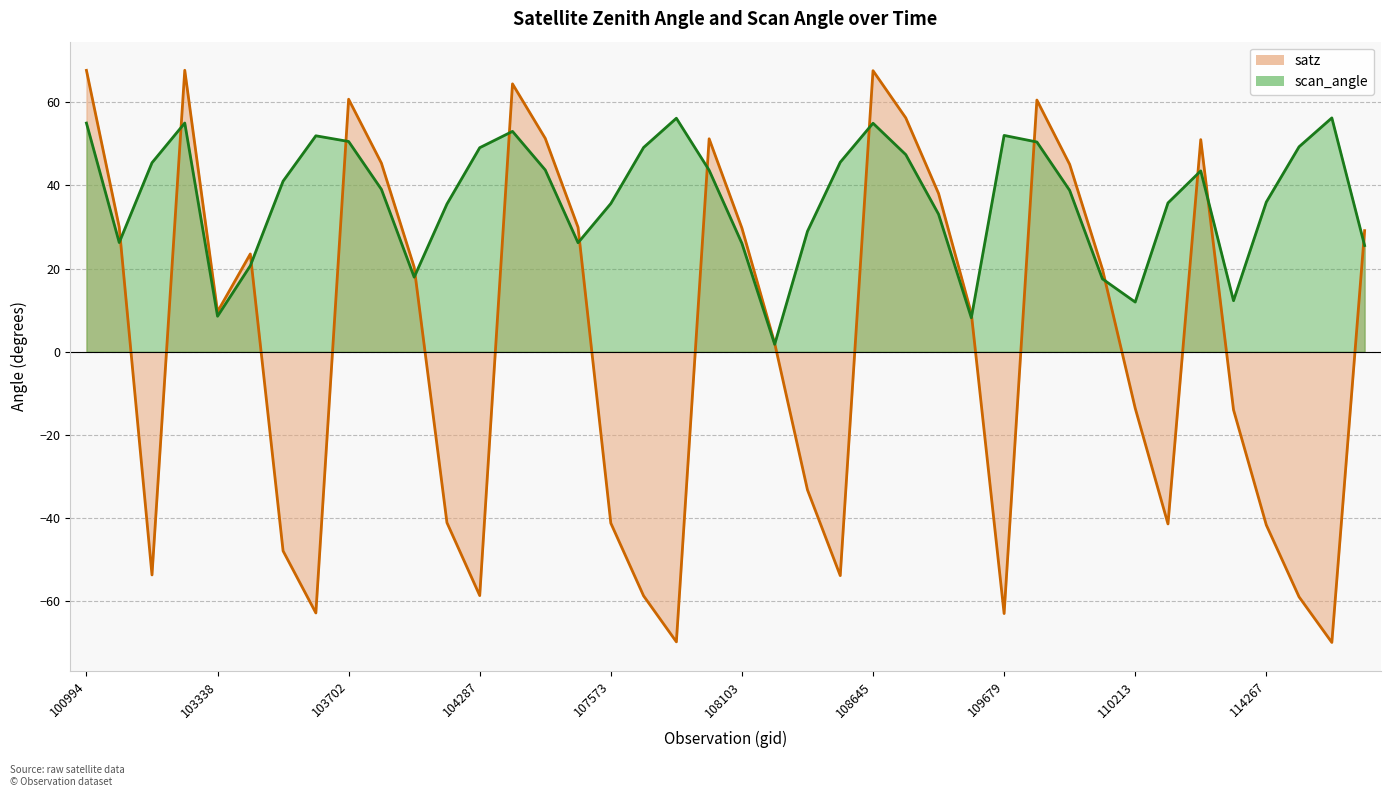

The value of scan_angle at 108455 is 39.7. True or false?

False